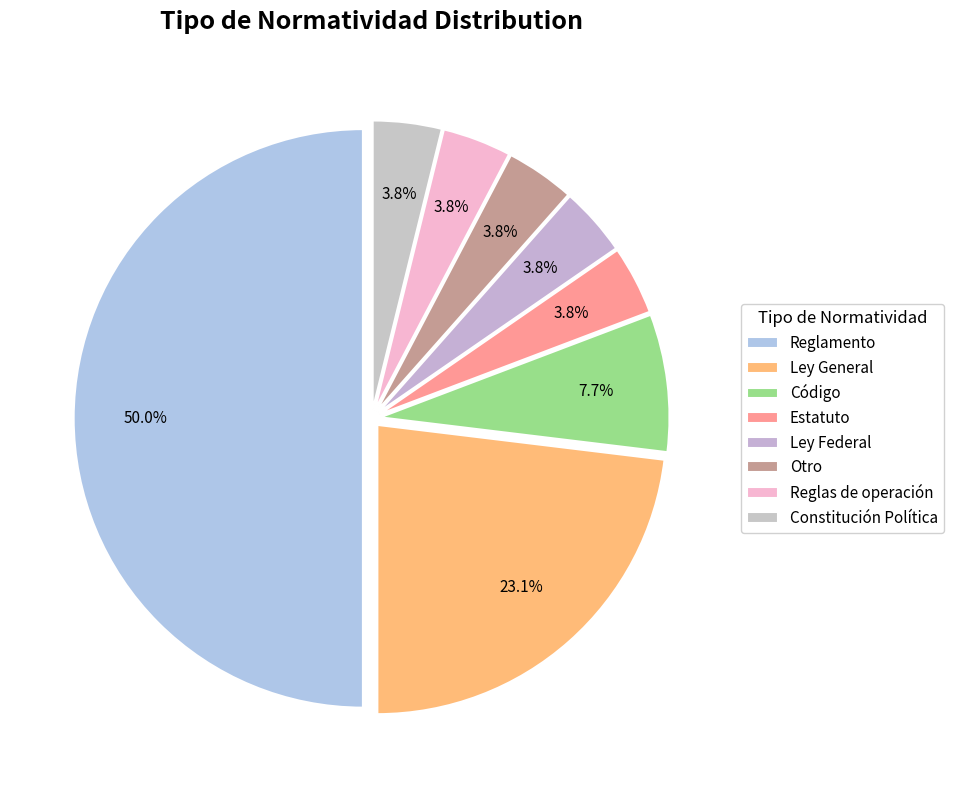

To the nearest percent, what is the combined percentage of Código and Reglamento?

58%